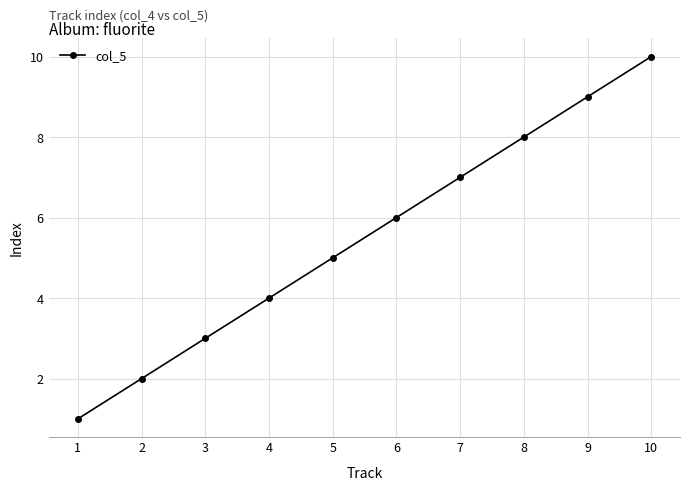

At which category does the chart reach its minimum across all series?

1